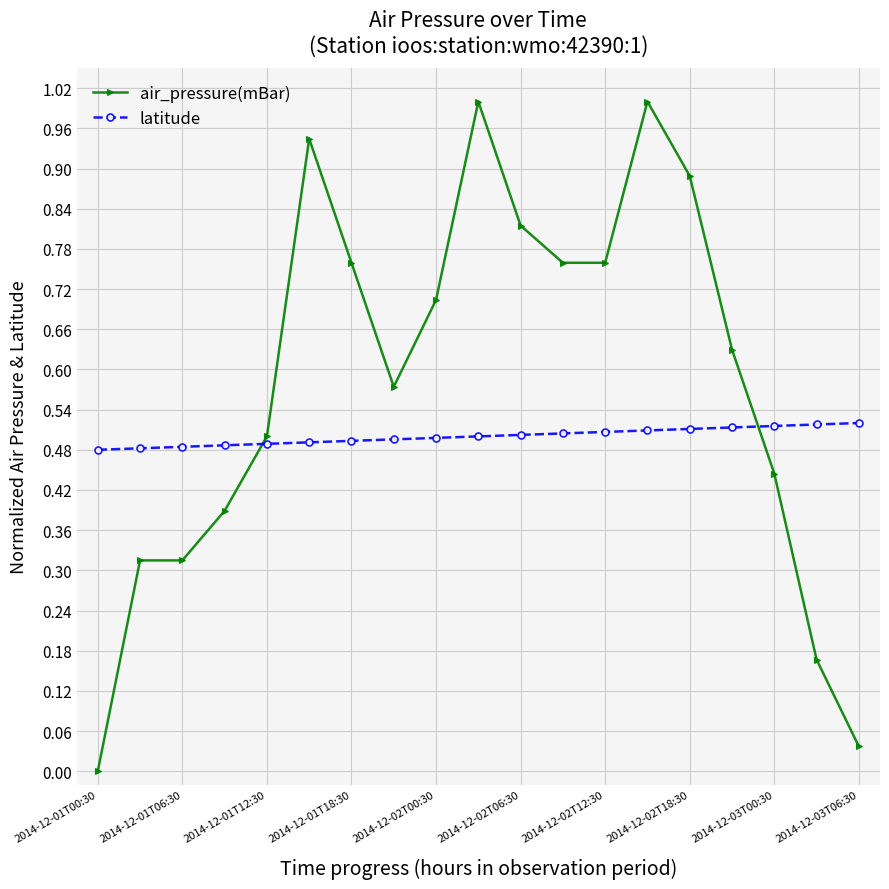

What is the difference between the maximum and minimum values in the air_pressure(mBar) series?

1.0